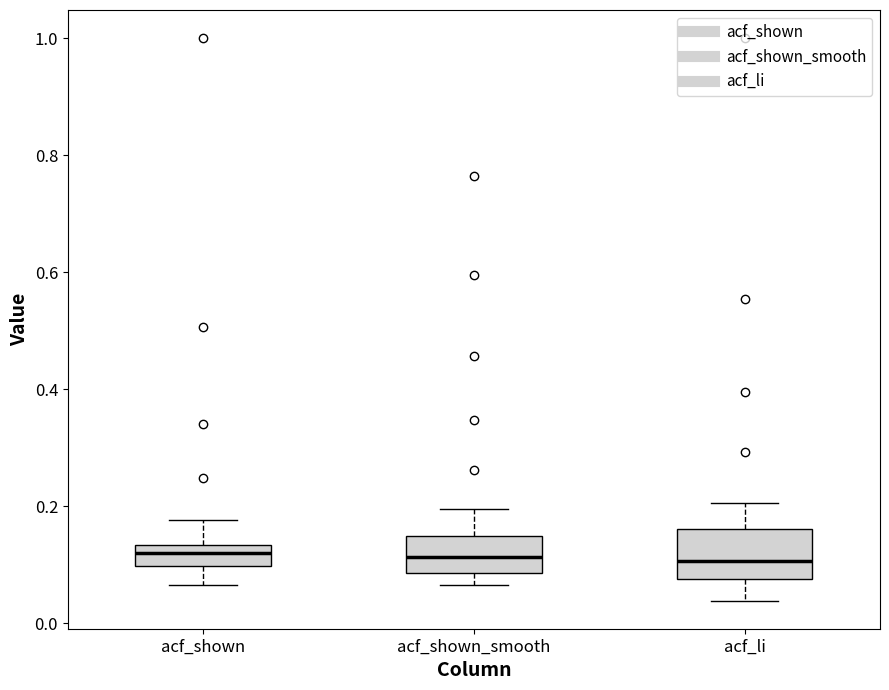

Where does the upper whisker of the box for acf_shown_smooth end on the y-axis? The values are not printed on the chart, so give them approximately, as read against the axis.

0.20